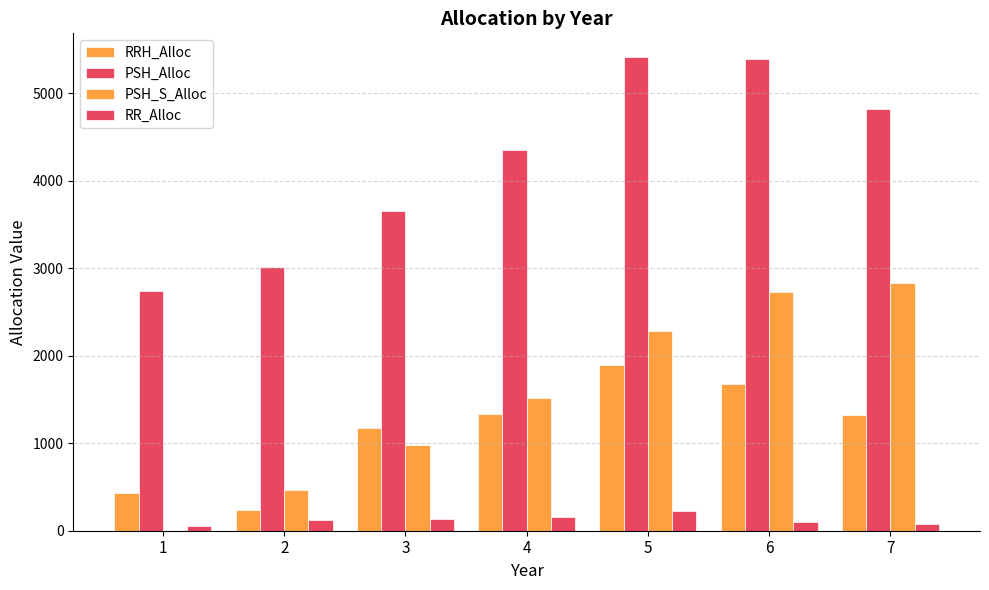

How many data points does each series have?

7